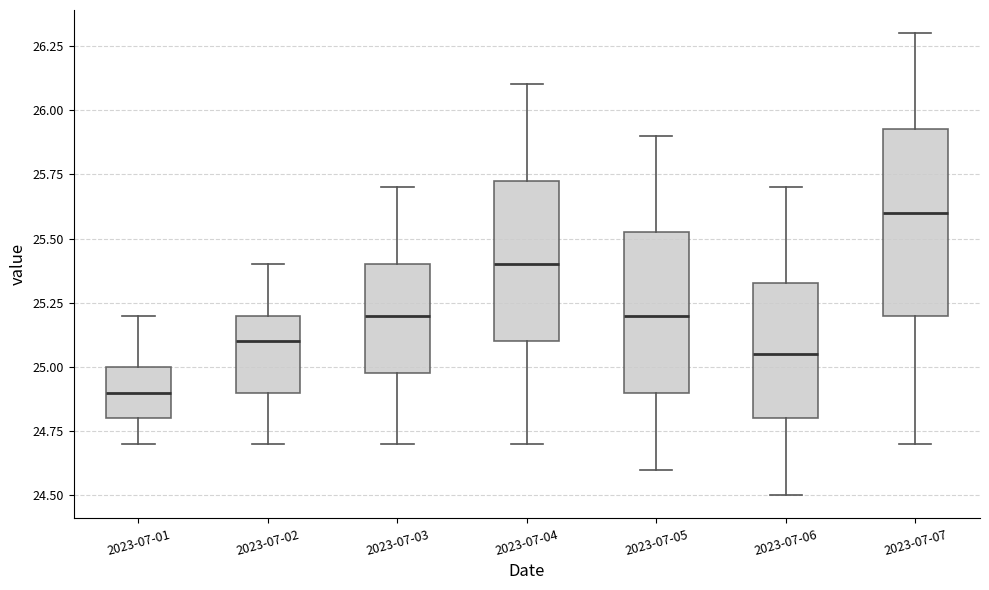

Reading left to right, read every box against the y-axis: the position of its median line, the range the box covers, and the ends of its whiskers. The values are not printed on the chart, so give them approximately, as read against the axis.

2023-07-01: median 24.90, box 24.80 to 25.00, whiskers 24.70 to 25.20
2023-07-02: median 25.10, box 24.90 to 25.20, whiskers 24.70 to 25.40
2023-07-03: median 25.20, box 25.00 to 25.40, whiskers 24.70 to 25.70
2023-07-04: median 25.40, box 25.10 to 25.75, whiskers 24.70 to 26.10
2023-07-05: median 25.20, box 24.90 to 25.55, whiskers 24.60 to 25.90
2023-07-06: median 25.05, box 24.80 to 25.35, whiskers 24.50 to 25.70
2023-07-07: median 25.60, box 25.20 to 25.95, whiskers 24.70 to 26.30